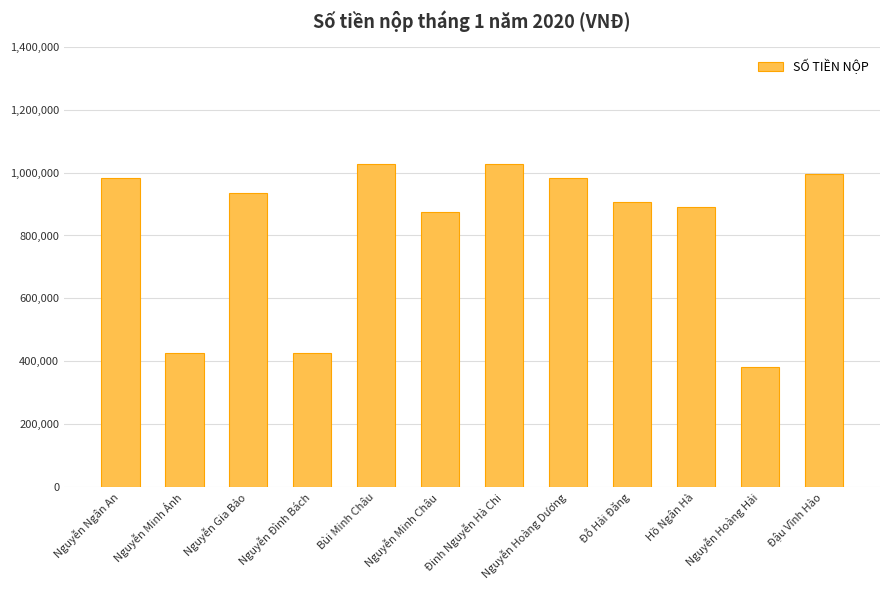

Approximately how many times larger is the value at Nguyễn Minh Ánh compared to Nguyễn Hoàng Hải?

1.1